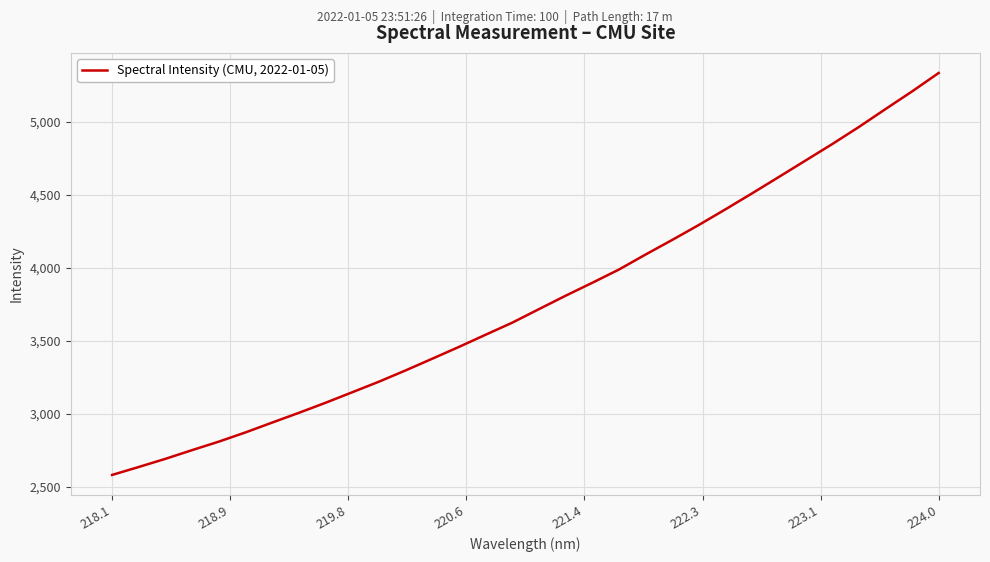

How many series are shown in this chart?

1